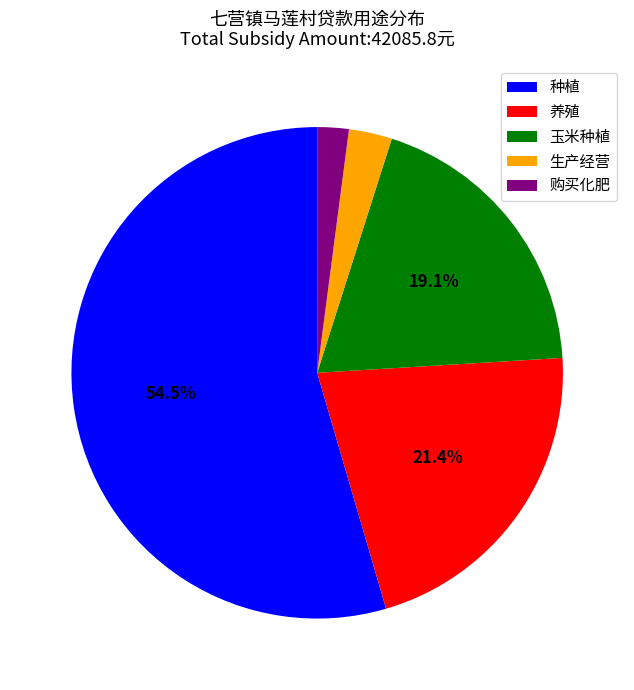

Do 种植 and 生产经营 together represent more than half of the pie?

Yes